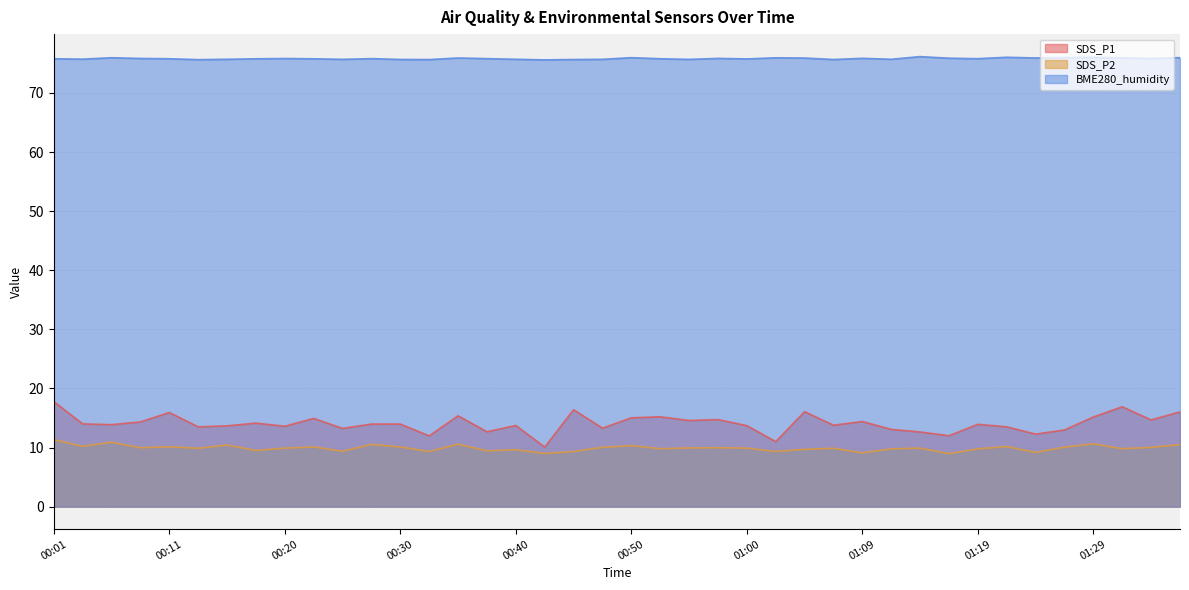

True or false: SDS_P2 has a value of 15.8 at 00:47.

False